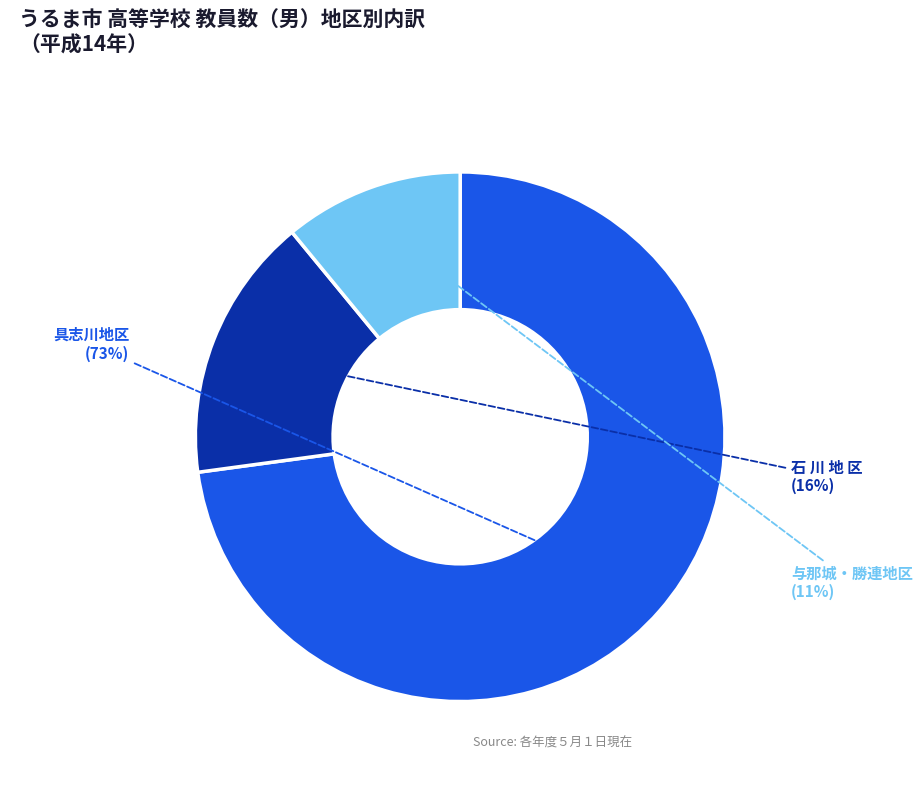

Which slice represents more than half of the pie?

具志川地区